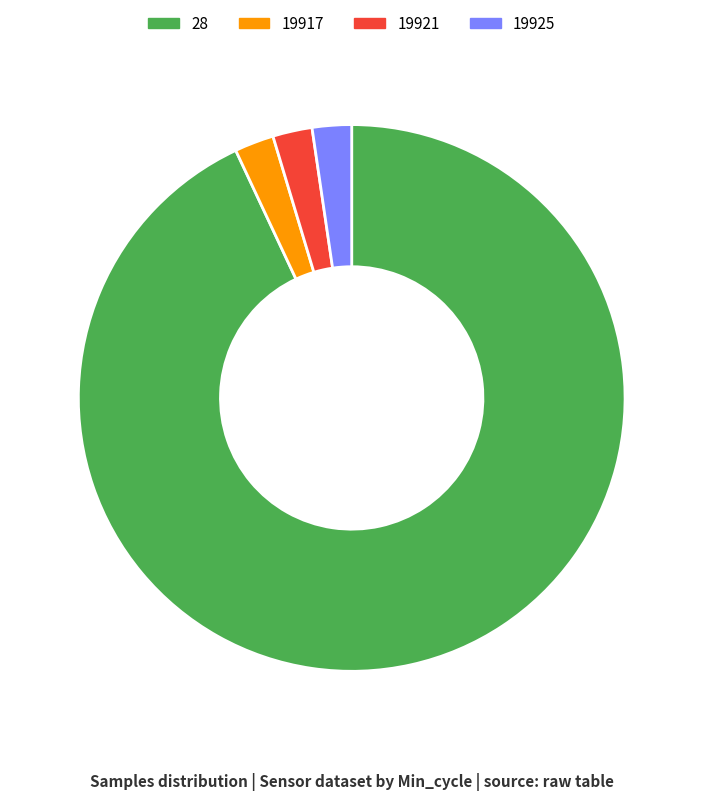

True or false: 19925 accounts for 2% of the total.

True